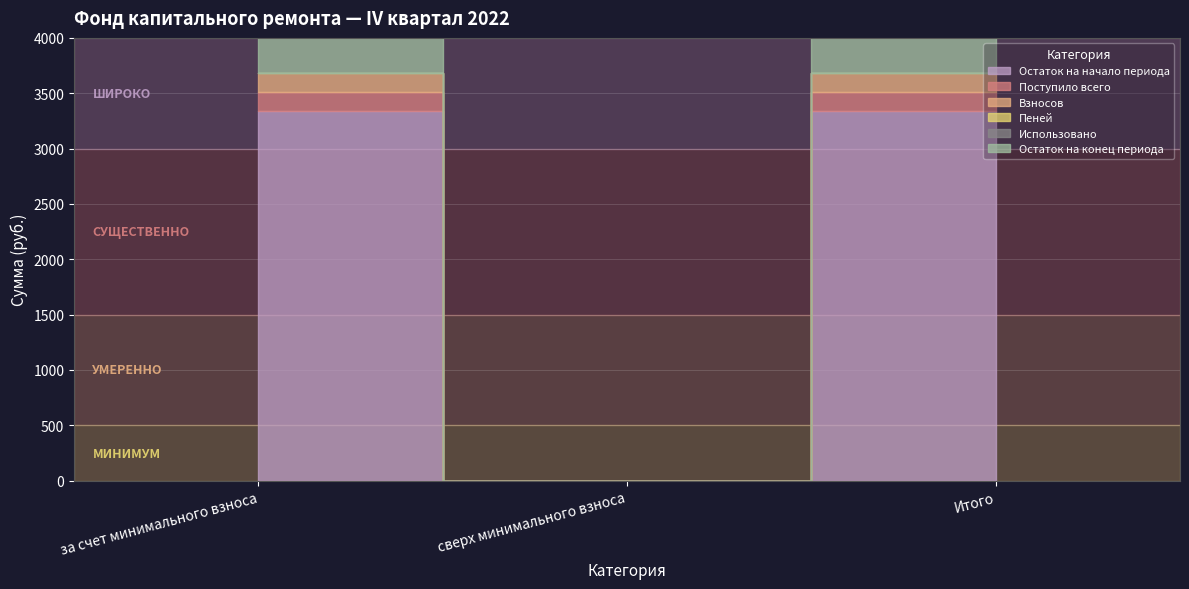

Which series has the widest spread of values?

Остаток на конец периода